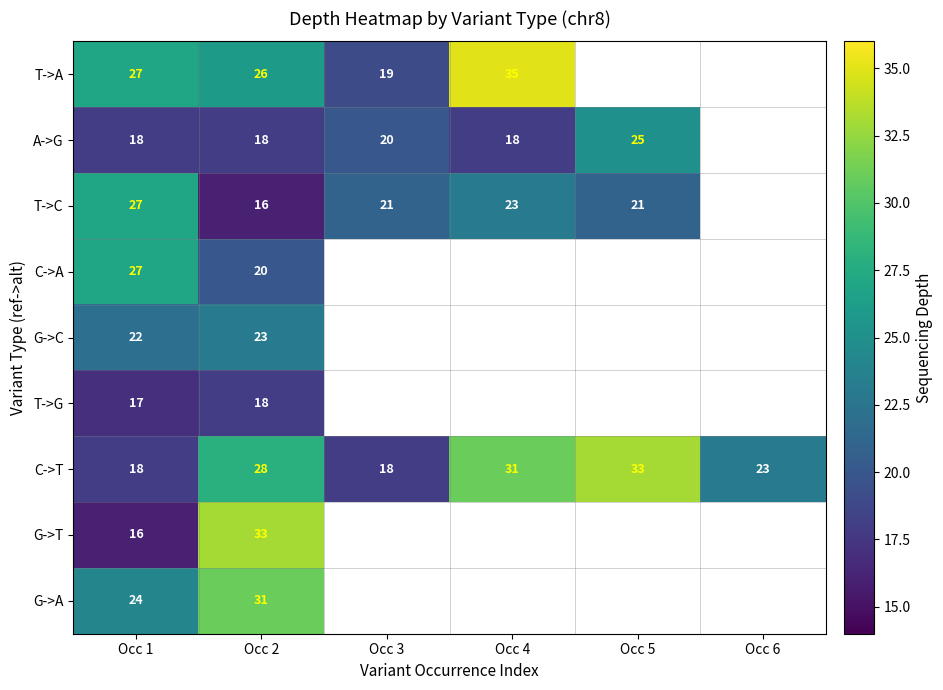

Read the C->T value at Occ 6.

23